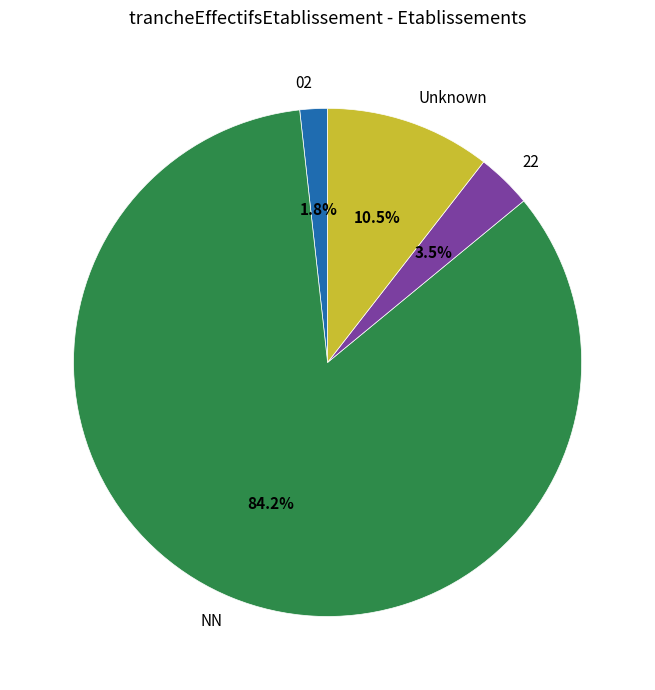

How many segments does this pie chart have?

4